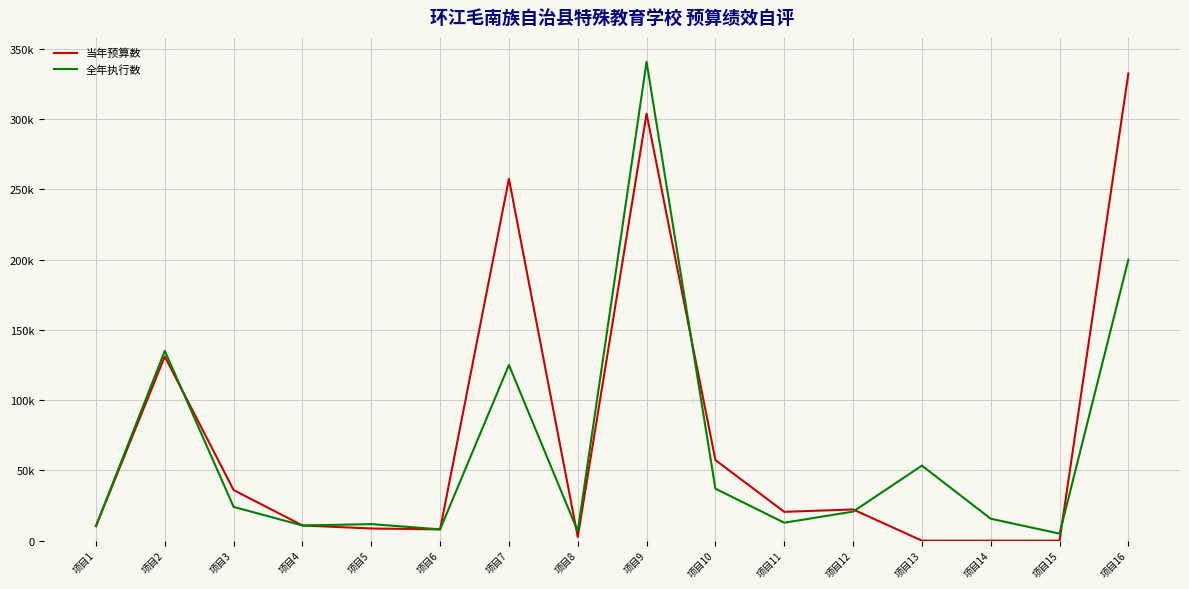

Rank the series by their average value, from highest to lowest.

当年预算数, 全年执行数